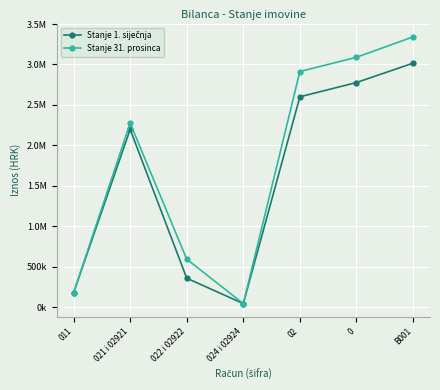

At which label is Stanje 31. prosinca closest to 1692721?

021 i 02921